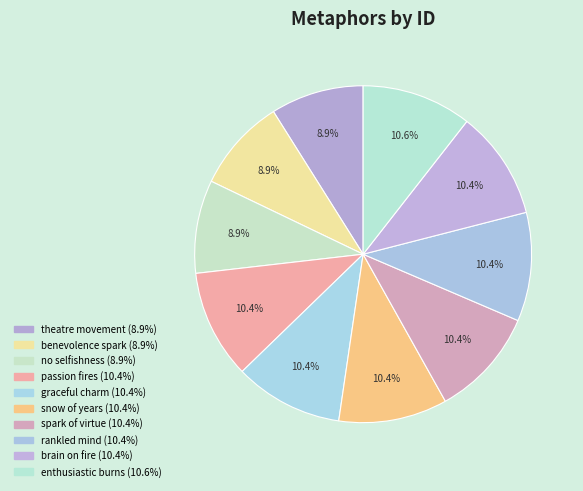

How many slices are in this pie chart?

10